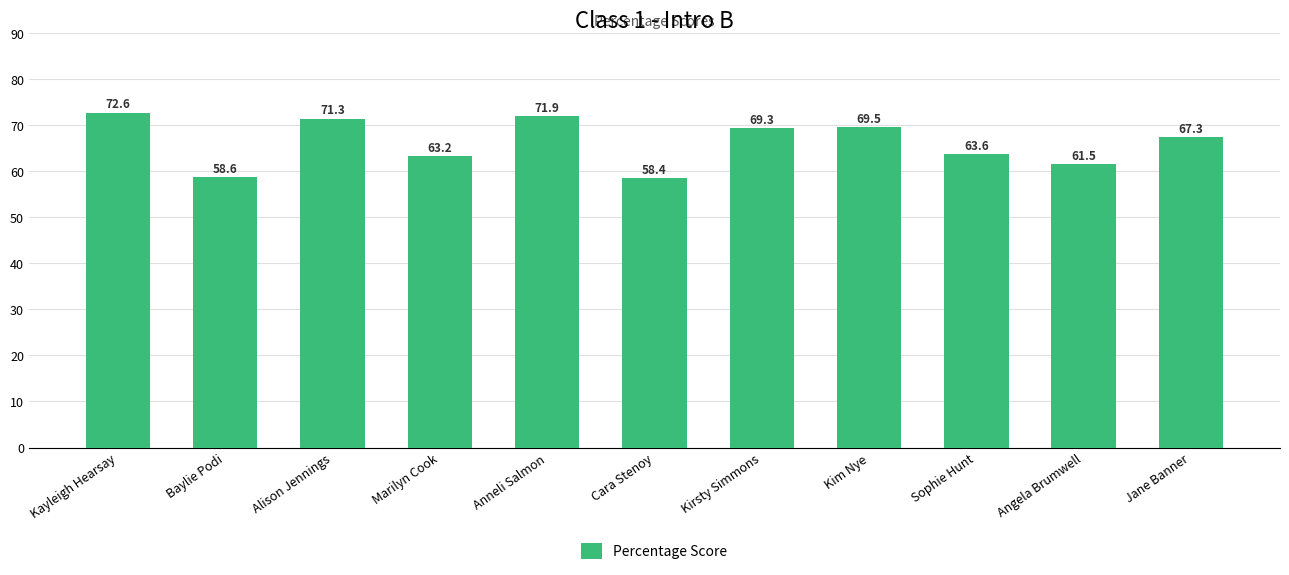

Reading right to left, transcribe all the data shown in this chart.

67.3	61.5	63.6	69.5	69.3	58.4	71.9	63.2	71.3	58.6	72.6